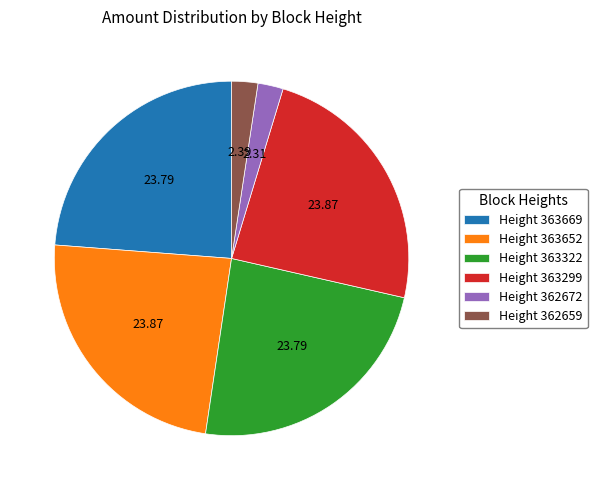

Which has a higher value, Height 363652 or Height 362672?

Height 363652